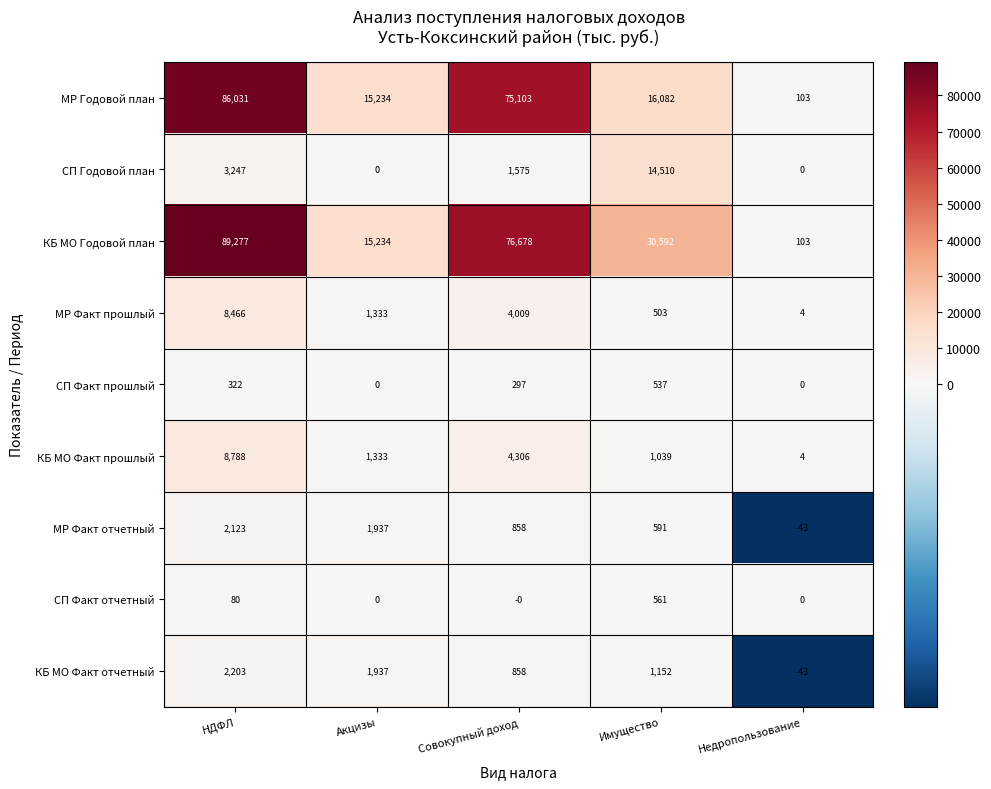

Count the СП Годовой план values in the range 0 to 3247.

4